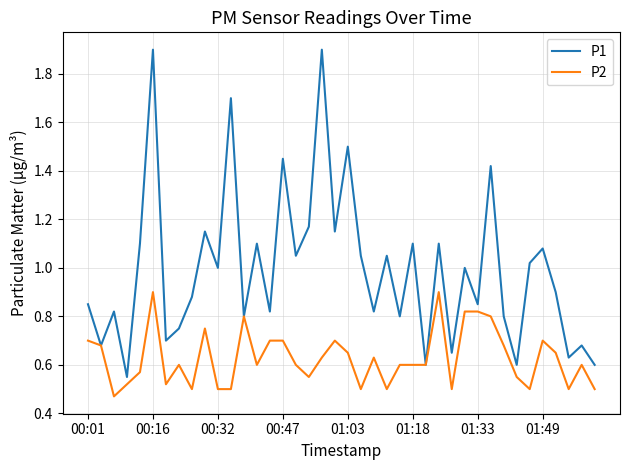

Which series has the largest total across all categories?

P1